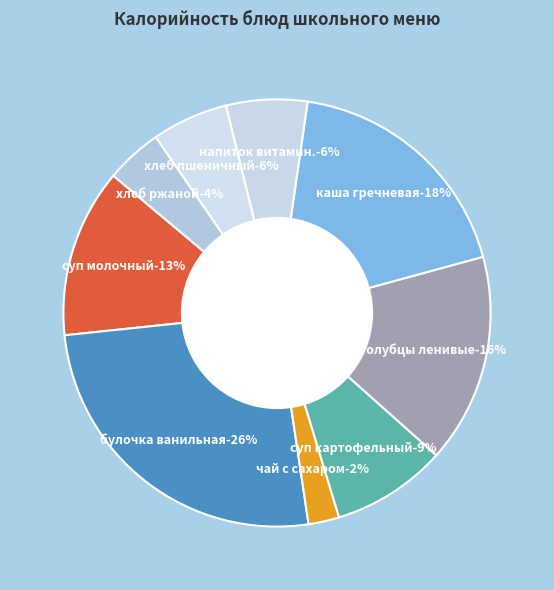

Is there a majority slice in this chart?

No